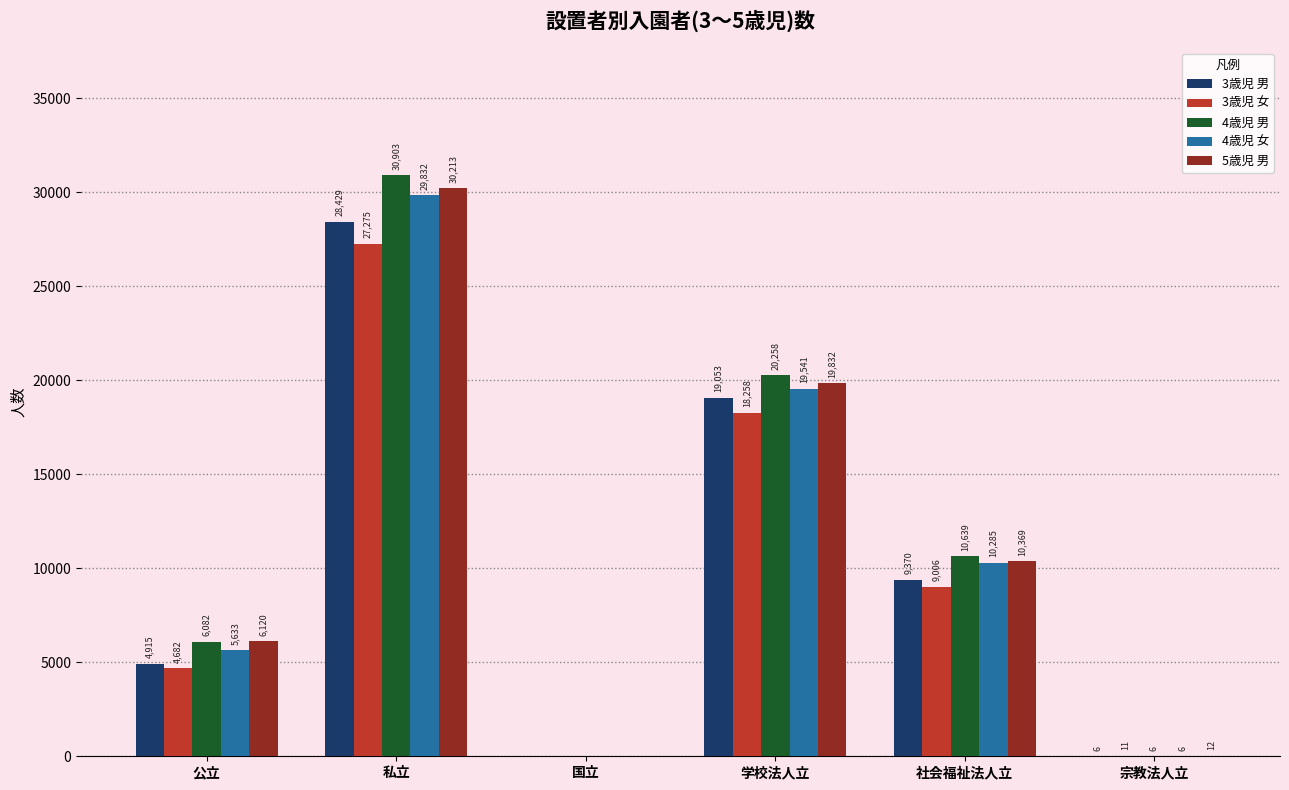

What is the spread (max minus min) of values at 公立?

1438